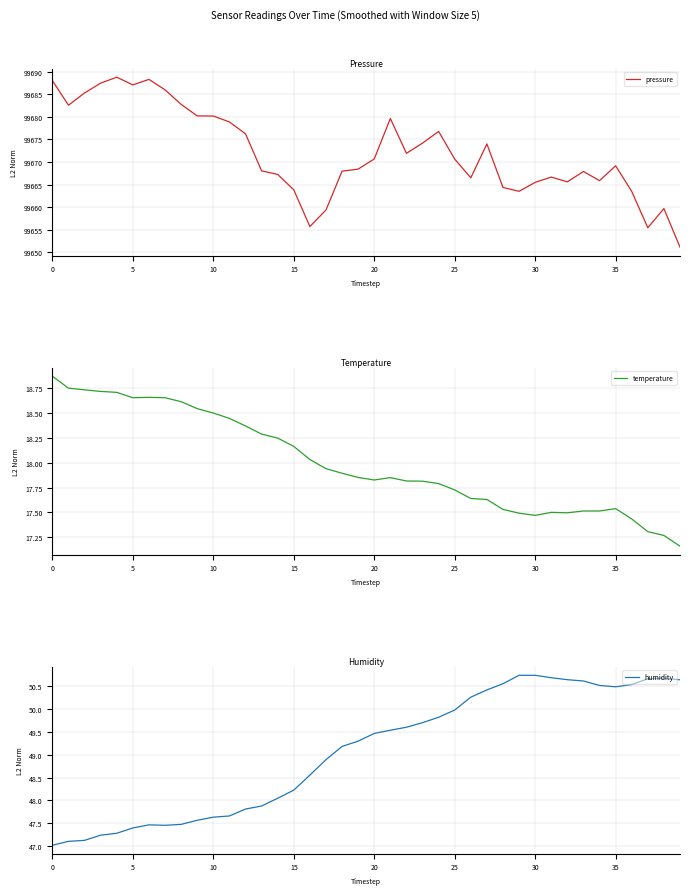

What is the total value across all series at 17?

99726.2